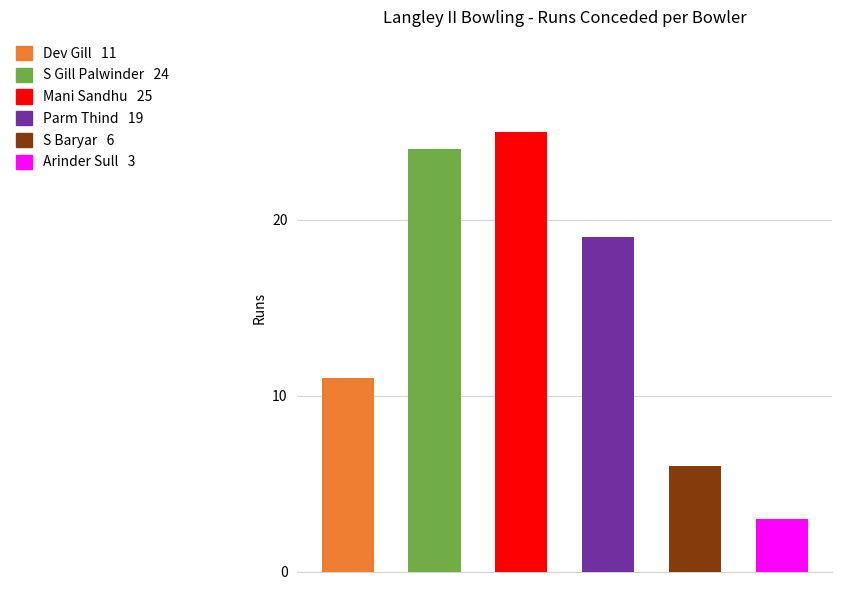

What is the value of the 5th bar from the left?

6